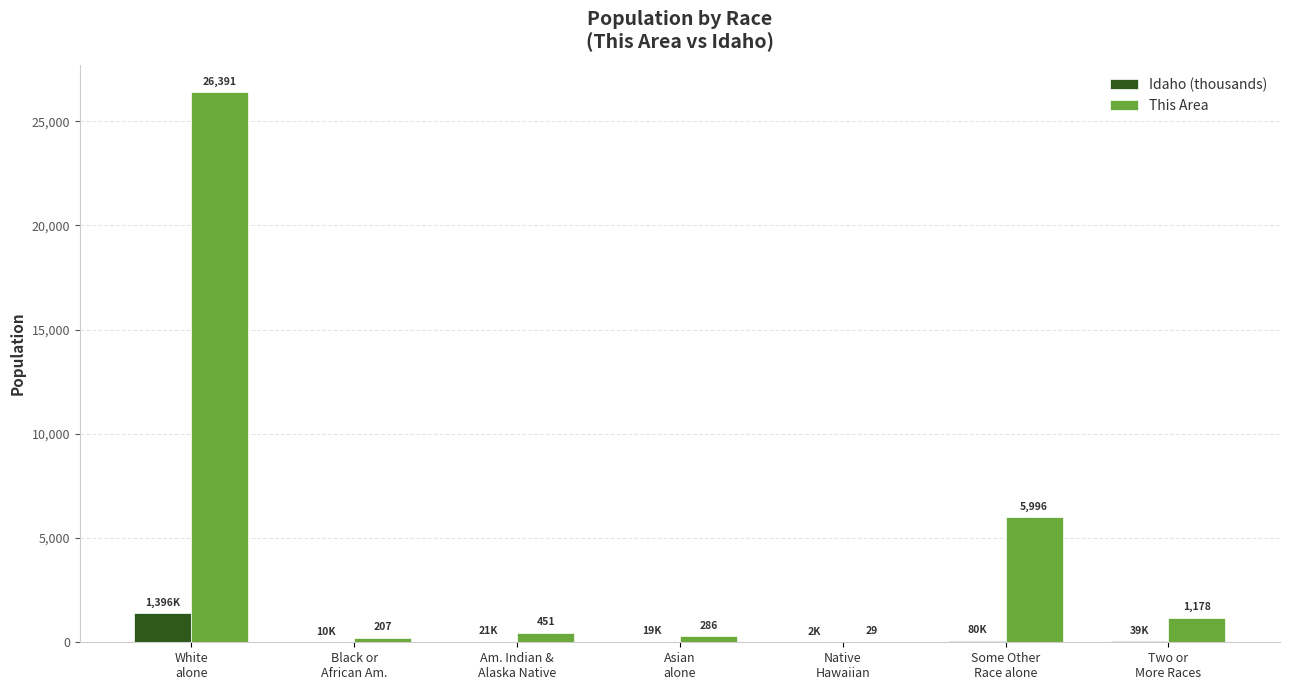

What is the greatest value displayed?

26391.0